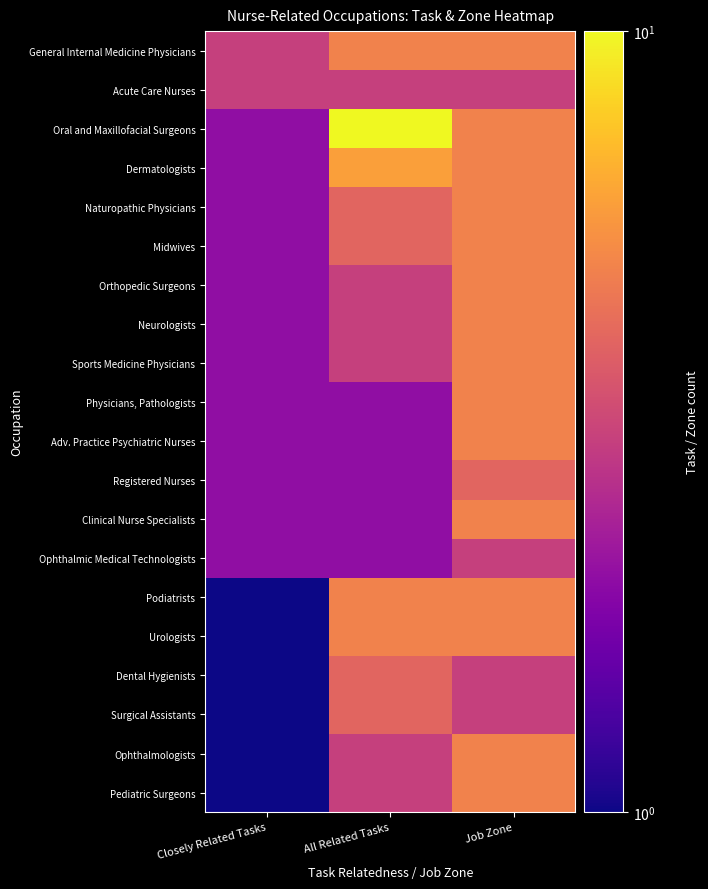

Reading left to right, list all the values displayed in this chart.

General Internal Medicine Physicians: Closely Related Tasks=3	All Related Tasks=5	Job Zone=5
Acute Care Nurses: Closely Related Tasks=3	All Related Tasks=3	Job Zone=3
Oral and Maxillofacial Surgeons: Closely Related Tasks=2	All Related Tasks=10	Job Zone=5
Dermatologists: Closely Related Tasks=2	All Related Tasks=6	Job Zone=5
Naturopathic Physicians: Closely Related Tasks=2	All Related Tasks=4	Job Zone=5
Midwives: Closely Related Tasks=2	All Related Tasks=4	Job Zone=5
Orthopedic Surgeons: Closely Related Tasks=2	All Related Tasks=3	Job Zone=5
Neurologists: Closely Related Tasks=2	All Related Tasks=3	Job Zone=5
Sports Medicine Physicians: Closely Related Tasks=2	All Related Tasks=3	Job Zone=5
Physicians, Pathologists: Closely Related Tasks=2	All Related Tasks=2	Job Zone=5
Adv. Practice Psychiatric Nurses: Closely Related Tasks=2	All Related Tasks=2	Job Zone=5
Registered Nurses: Closely Related Tasks=2	All Related Tasks=2	Job Zone=4
Clinical Nurse Specialists: Closely Related Tasks=2	All Related Tasks=2	Job Zone=5
Ophthalmic Medical Technologists: Closely Related Tasks=2	All Related Tasks=2	Job Zone=3
Podiatrists: Closely Related Tasks=1	All Related Tasks=5	Job Zone=5
Urologists: Closely Related Tasks=1	All Related Tasks=5	Job Zone=5
Dental Hygienists: Closely Related Tasks=1	All Related Tasks=4	Job Zone=3
Surgical Assistants: Closely Related Tasks=1	All Related Tasks=4	Job Zone=3
Ophthalmologists: Closely Related Tasks=1	All Related Tasks=3	Job Zone=5
Pediatric Surgeons: Closely Related Tasks=1	All Related Tasks=3	Job Zone=5